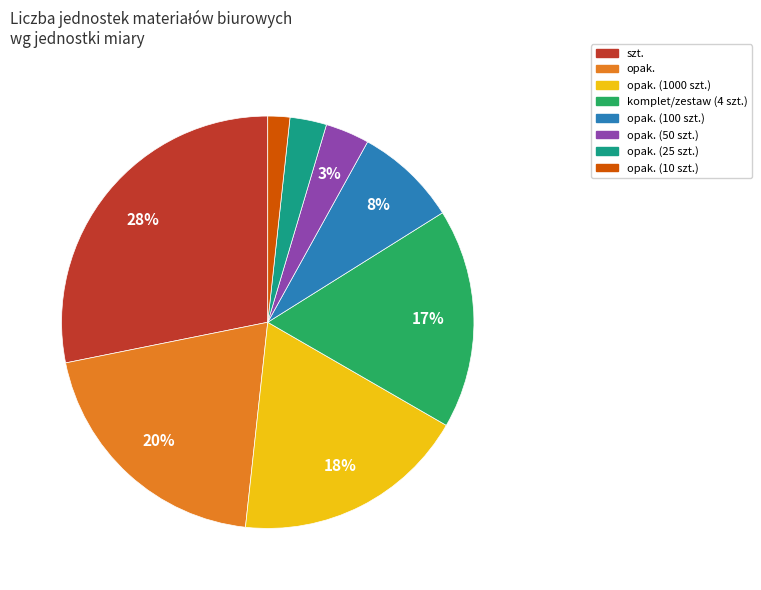

Is there a majority slice in this chart?

No